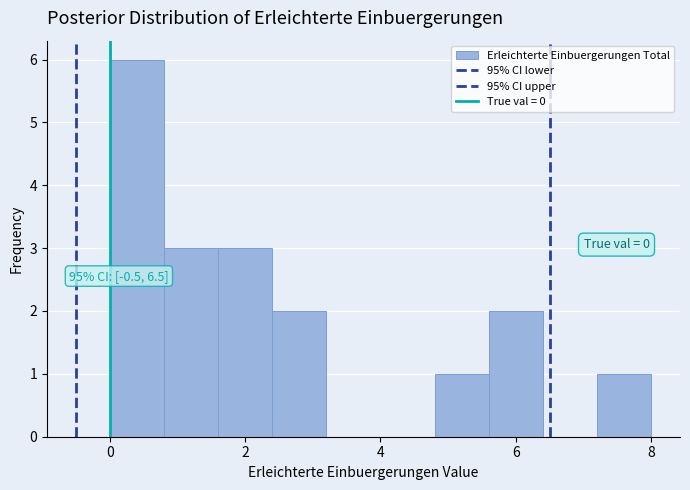

Over which range of the x-axis is the bar tallest?

0.0 to 0.8